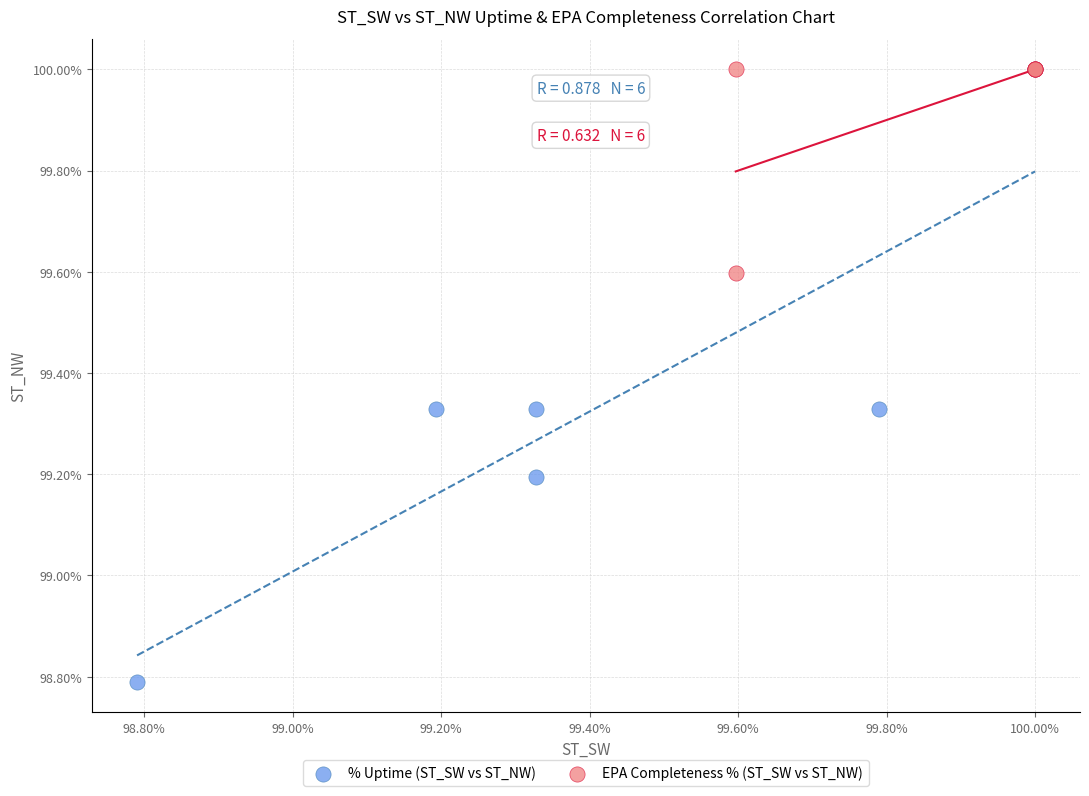

Which series contains the lowest Y value?

% Uptime (ST_SW vs ST_NW)